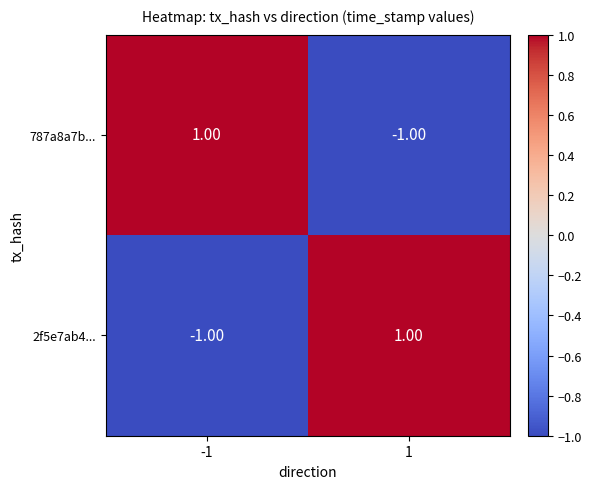

At -1, list the series in order from smallest to largest.

2f5e7ab4..., 787a8a7b...